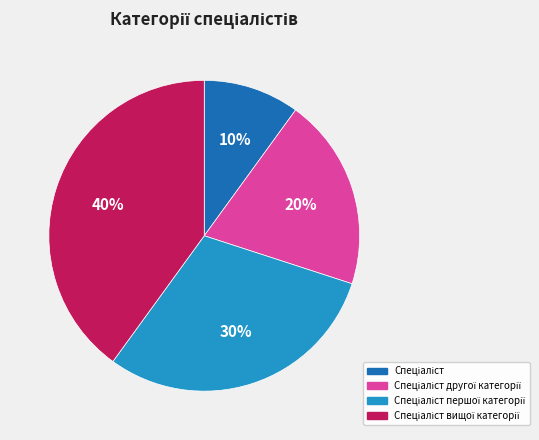

How many segments does this pie chart have?

4